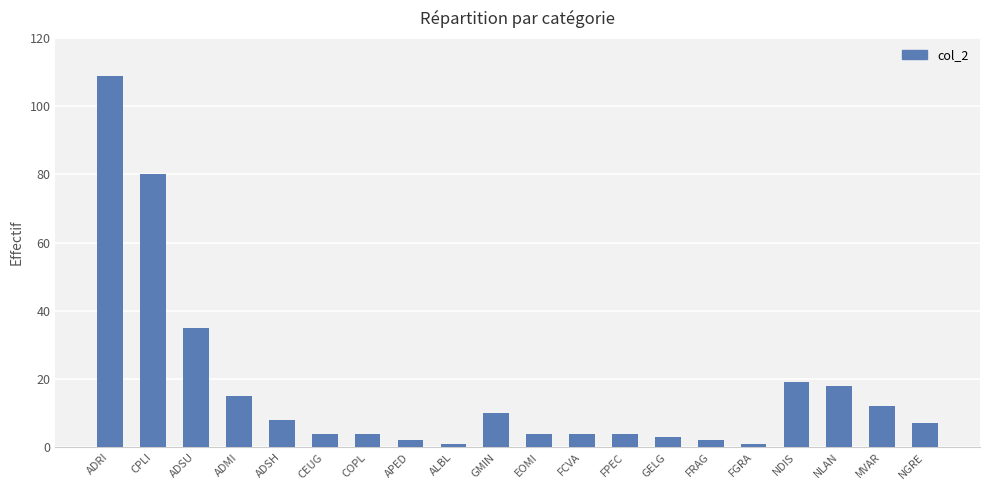

Count the number of data series in this chart.

1